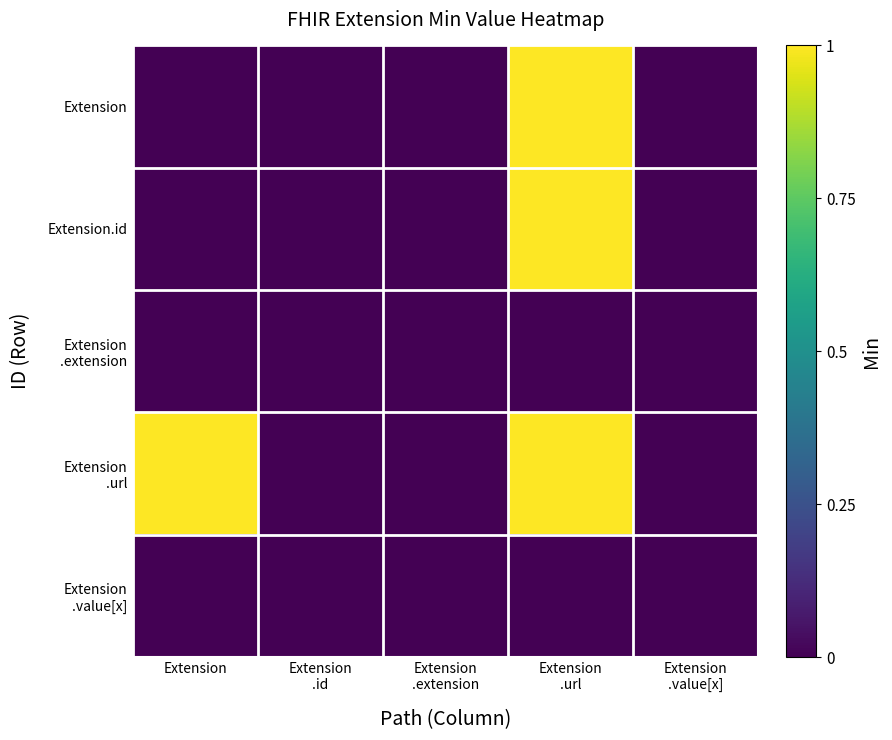

Which series changed the most between Extension and Extension .url?

Extension